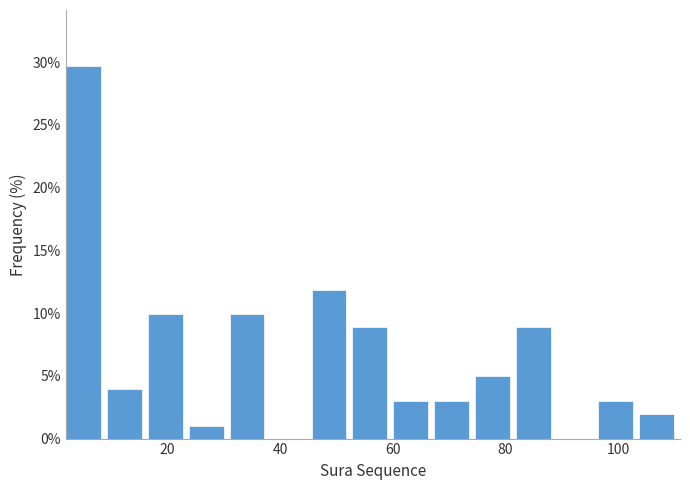

Around what value on the x-axis is the tallest bar? Give the approximate position of its centre, as read against the axis.

6